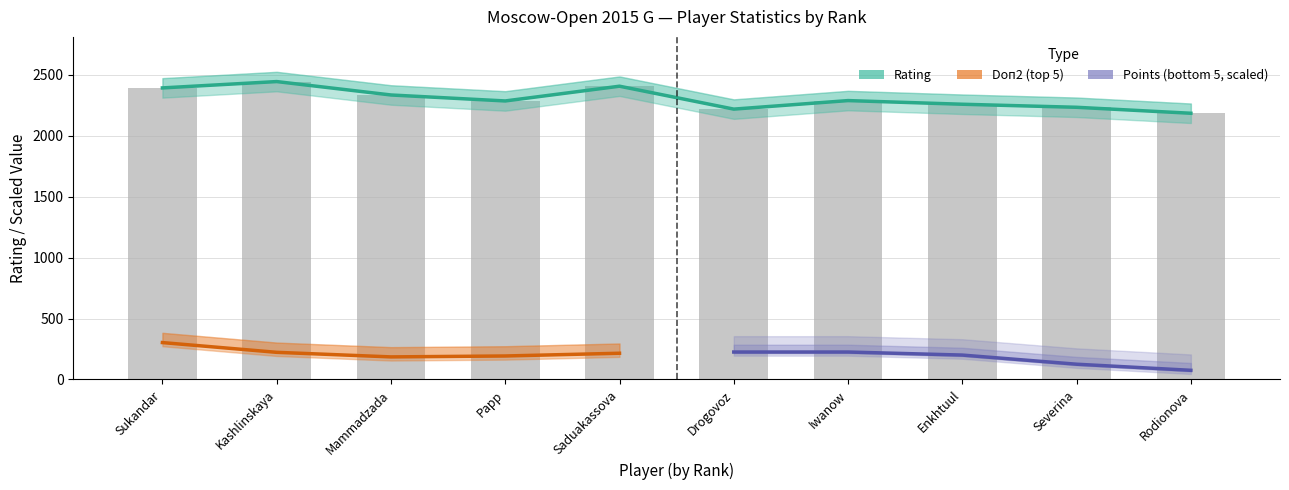

What is the minimum value for Points?

1.5